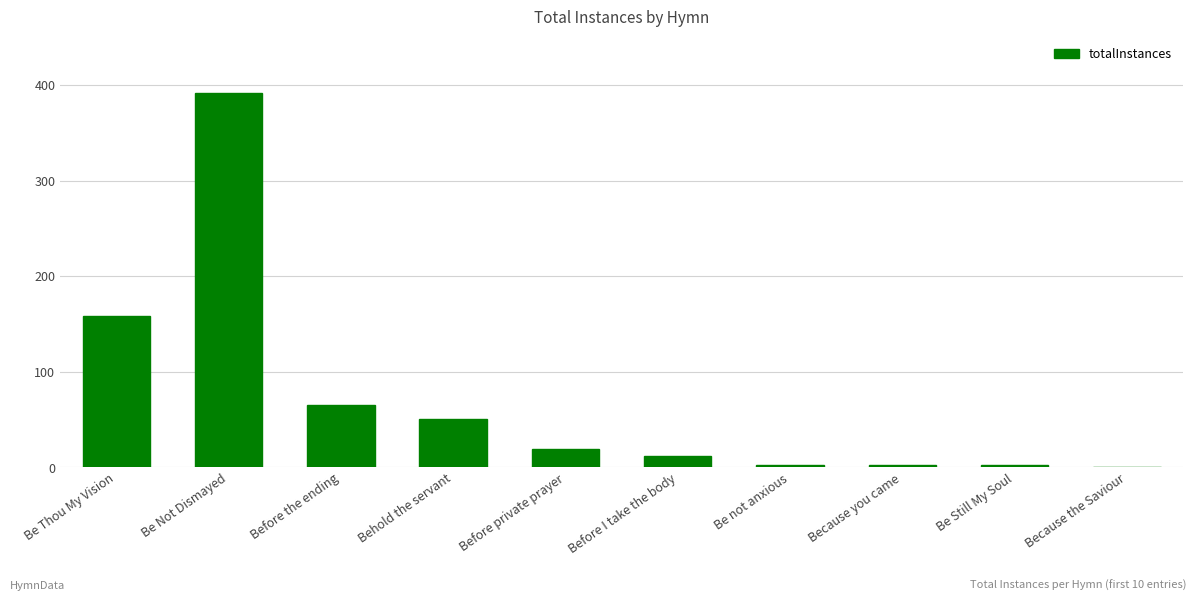

Reading left to right, transcribe all the data shown in this chart.

Be Thou My Vision=159	Be Not Dismayed=392	Before the ending=65	Behold the servant=51	Before private prayer=19	Before I take the body=12	Be not anxious=3	Because you came=3	Be Still My Soul=3	Because the Saviour=1